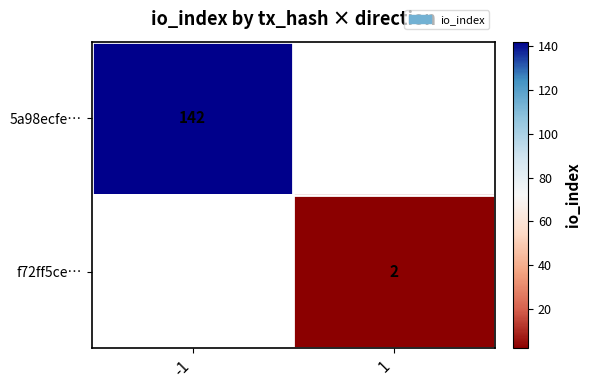

The 5a98ecfe… series shows 216 at -1. True or false?

False